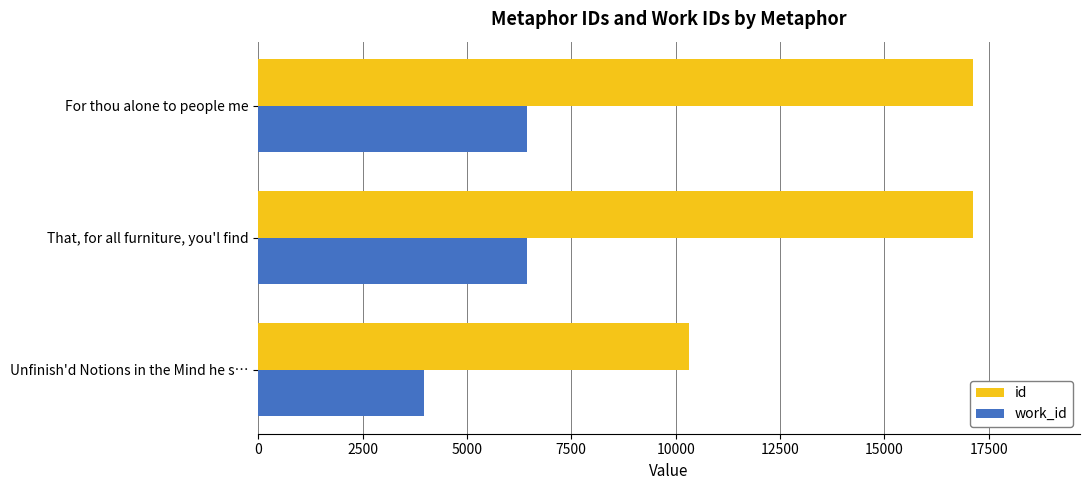

At how many categories does at least one series exceed 8676?

3